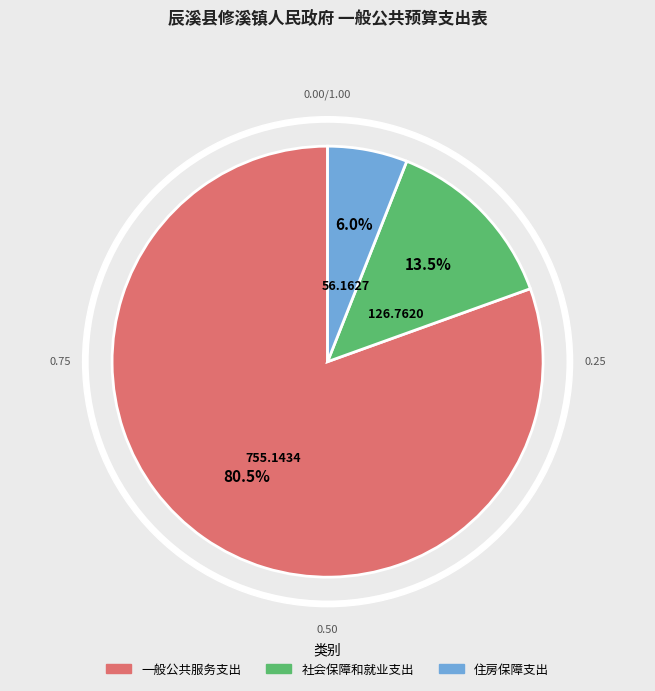

Which has a higher value, 住房保障支出 or 社会保障和就业支出?

社会保障和就业支出